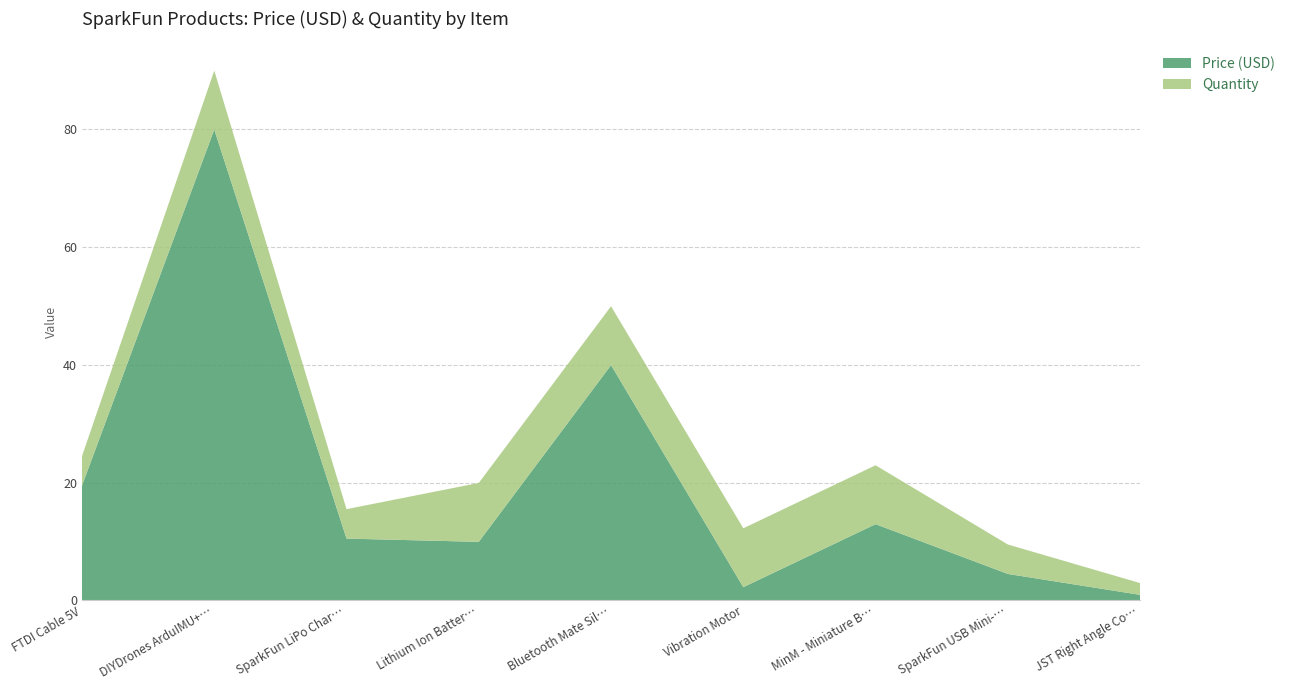

Reading right to left, what are all the values shown in this chart?

Price (USD): 0.9	4.5	12.9	2.2	40.0	9.9	10.5	80.0	19.5
Quantity: 2.0	5.0	10.0	10.0	10.0	10.0	5.0	10.0	5.0